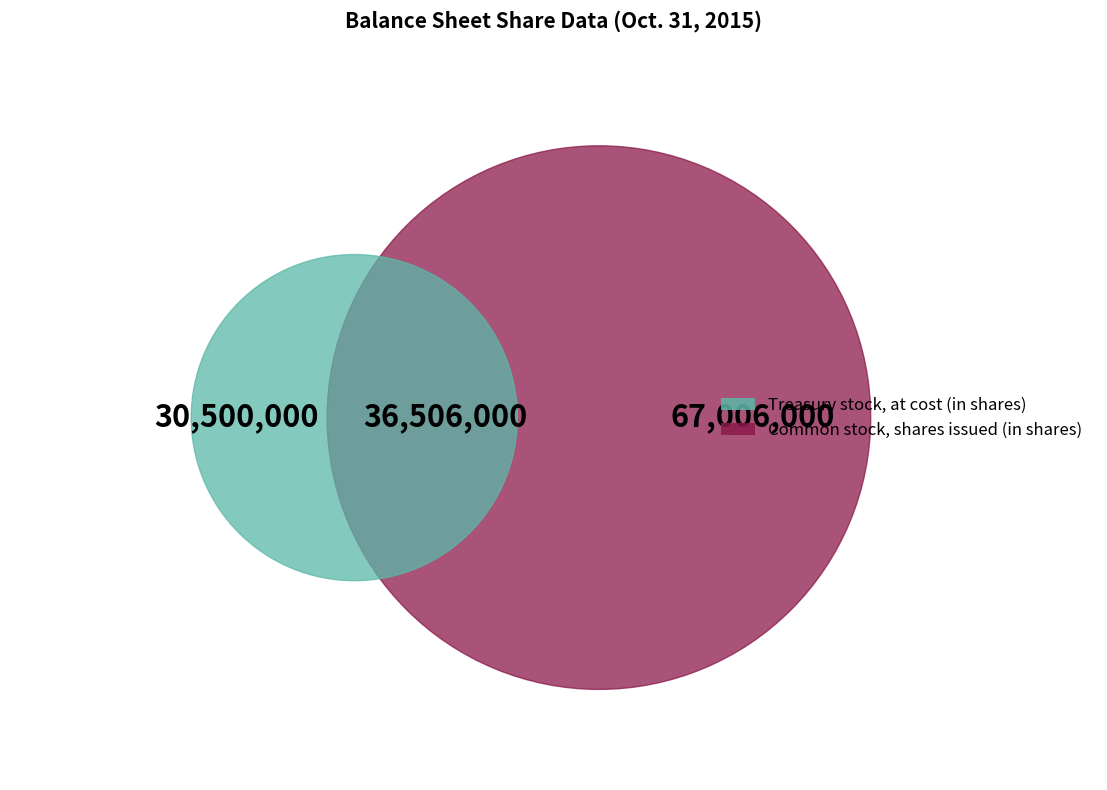

Rank the categories by value from lowest to highest.

Treasury stock, at cost (in shares), Common stock, shares issued (in shares)